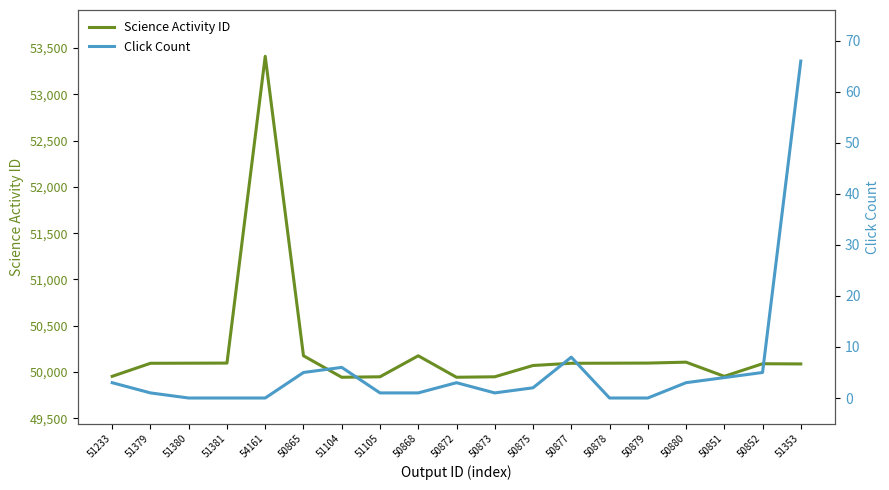

The value of Science Activity ID at 50868 is 50176. True or false?

True